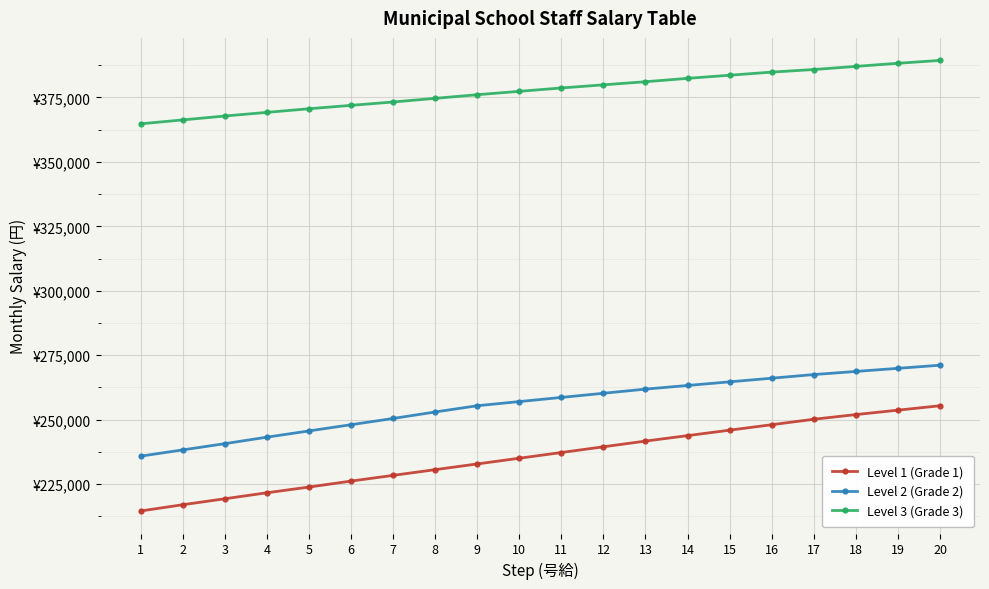

What are all the series names shown in the legend?

Level 1 (Grade 1), Level 2 (Grade 2), Level 3 (Grade 3)